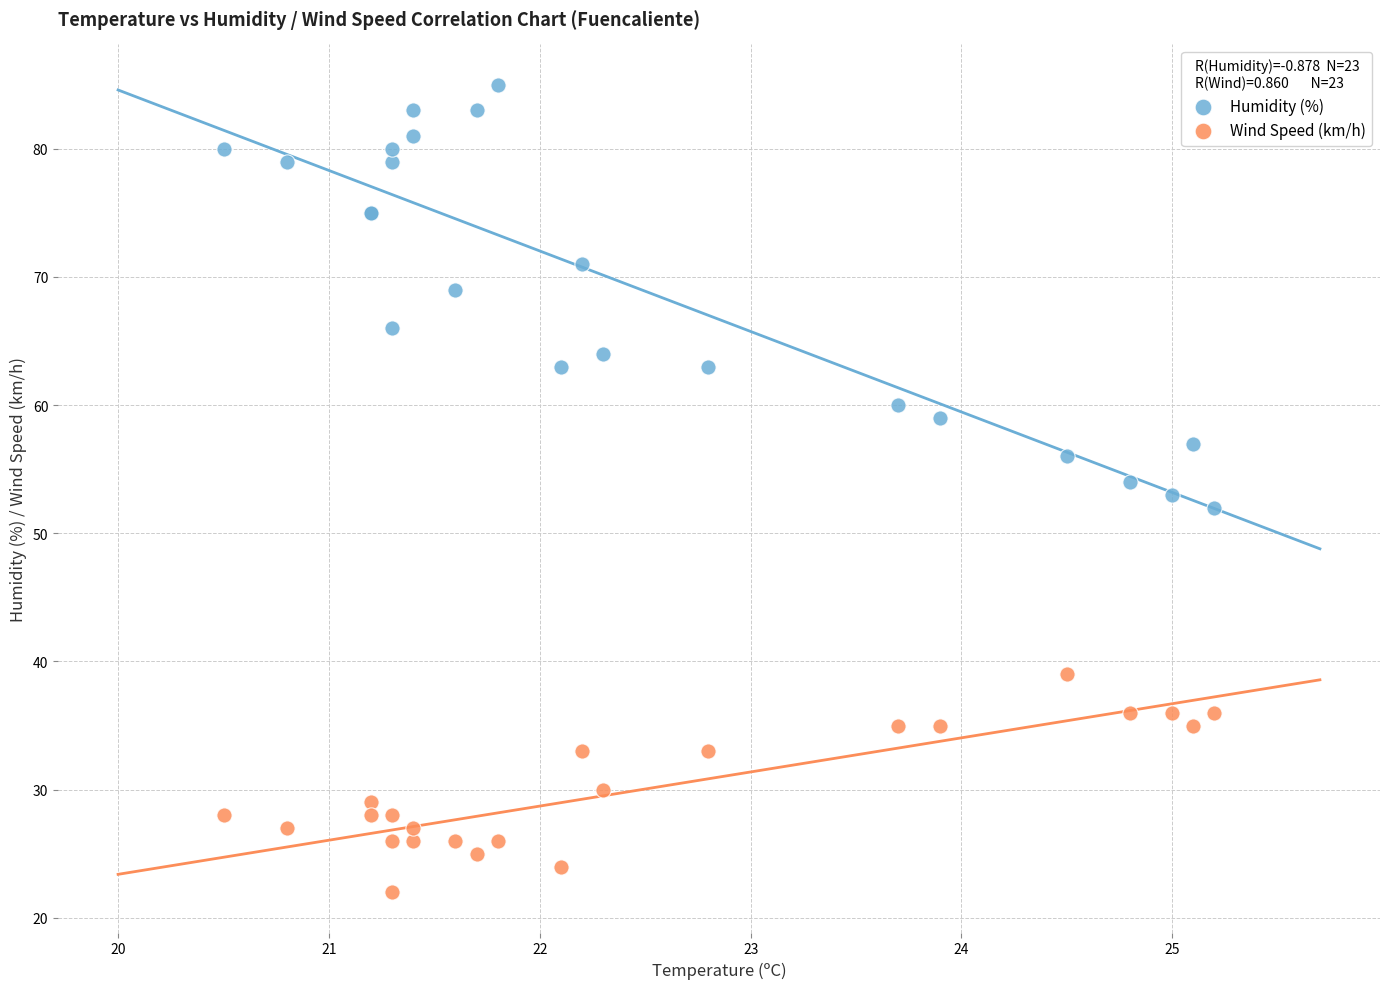

In the Humidity (%) series, what Y value is closest to 68?

69